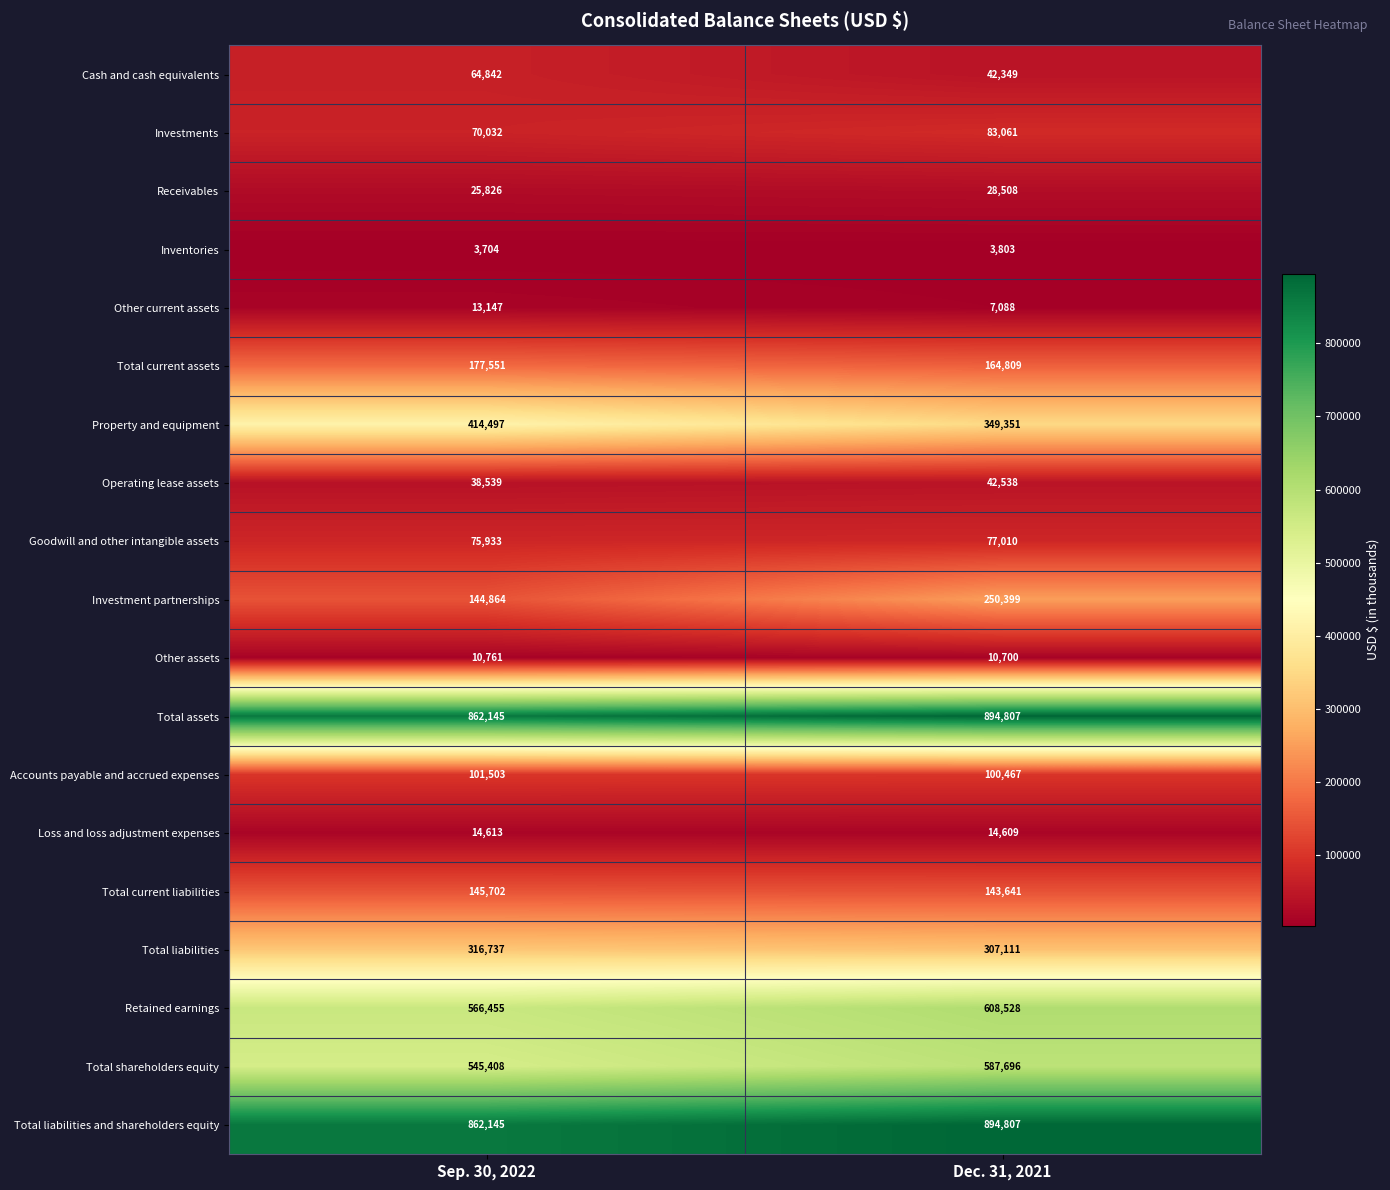

The Total liabilities and shareholders equity series shows 862145 at Sep. 30, 2022. True or false?

True